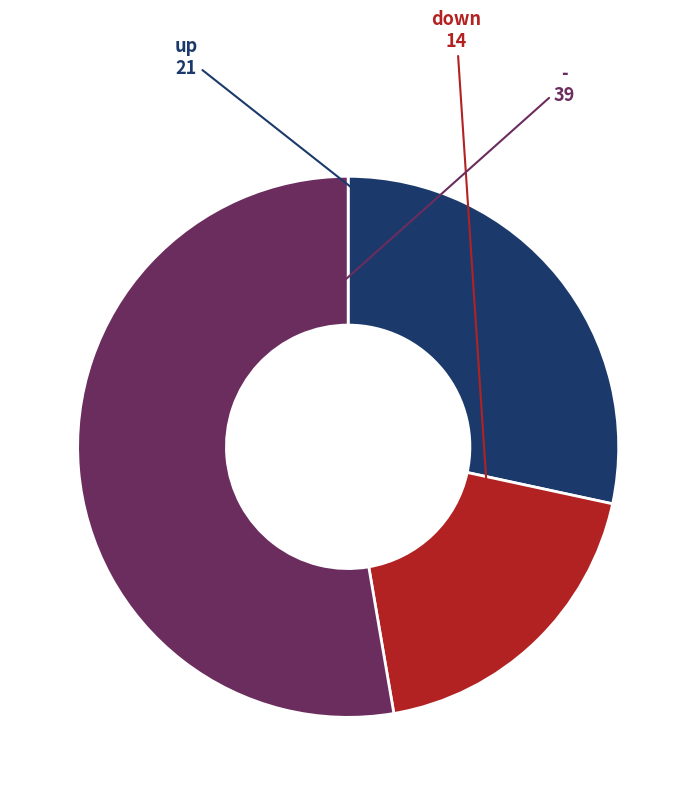

Rank the categories by value from lowest to highest.

down, up, -